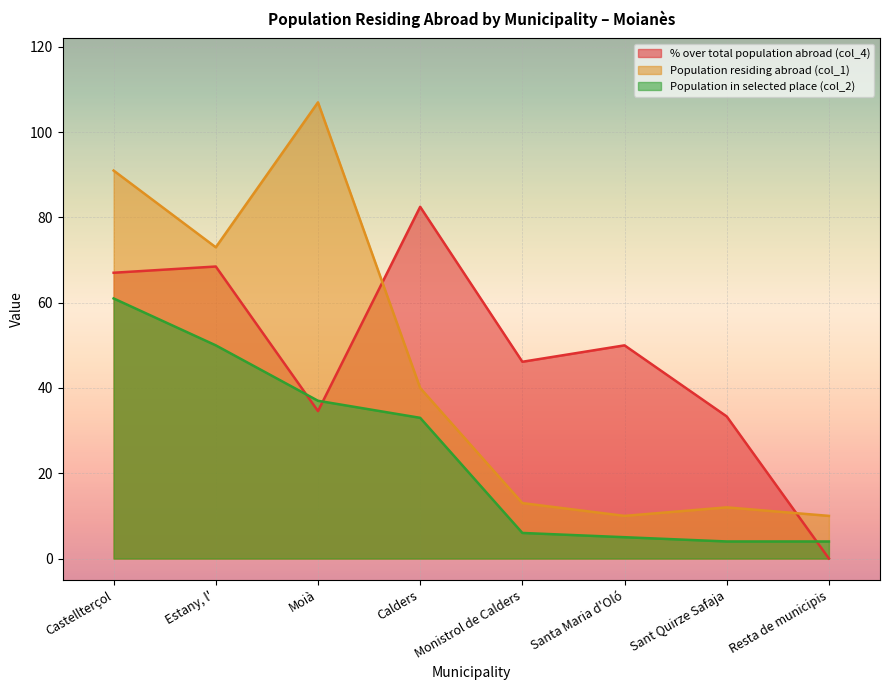

Reading left to right, list all the values displayed in this chart.

% over total population abroad (col_4): Castellterçol=67.0	Estany, l'=68.5	Moià=34.6	Calders=82.5	Monistrol de Calders=46.1	Santa Maria d'Oló=50.0	Sant Quirze Safaja=33.3	Resta de municipis=0.0
Population residing abroad (col_1): Castellterçol=91.0	Estany, l'=73.0	Moià=107.0	Calders=40.0	Monistrol de Calders=13.0	Santa Maria d'Oló=10.0	Sant Quirze Safaja=12.0	Resta de municipis=10.0
Population in selected place (col_2): Castellterçol=61.0	Estany, l'=50.0	Moià=37.0	Calders=33.0	Monistrol de Calders=6.0	Santa Maria d'Oló=5.0	Sant Quirze Safaja=4.0	Resta de municipis=4.0